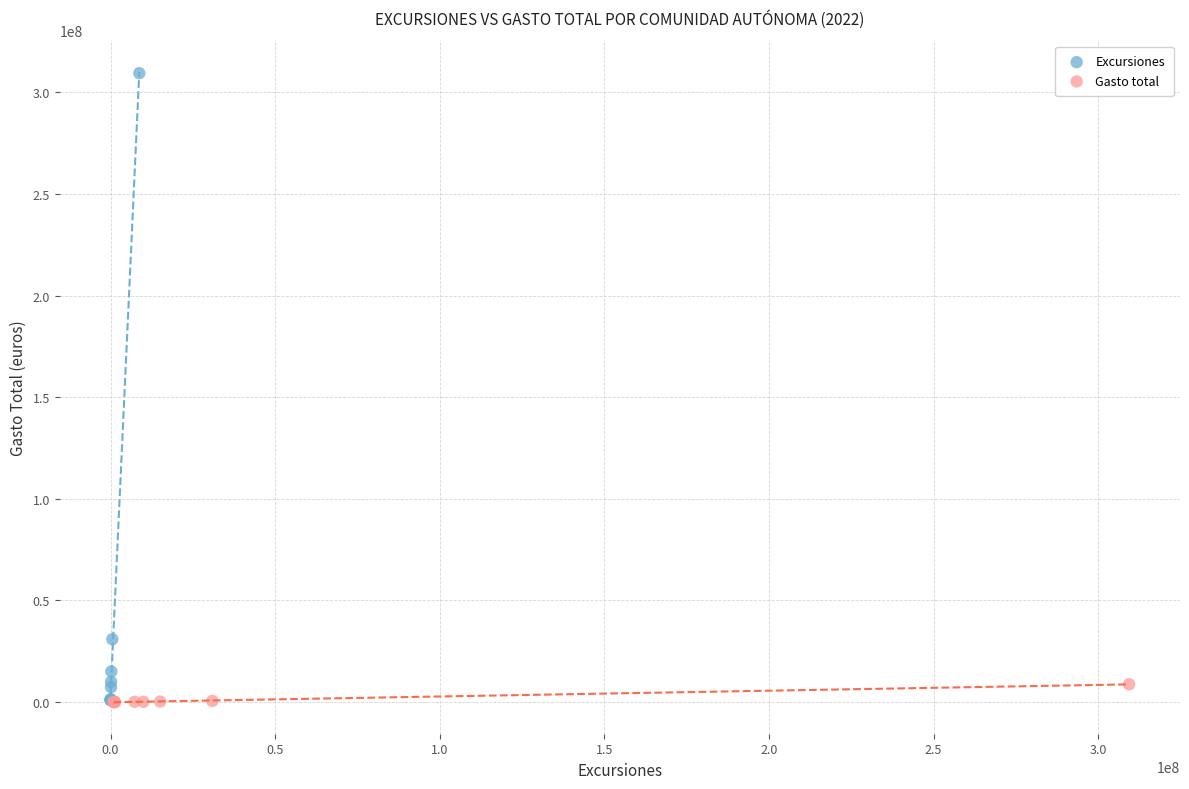

Which series has the widest spread of Y values?

Excursiones